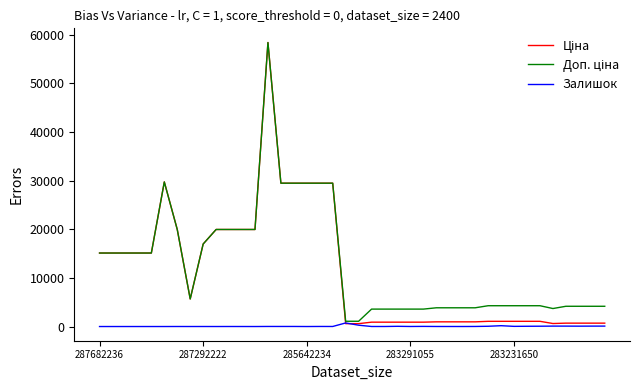

Reading right to left, list all the values displayed in this chart.

Ціна: 694.3	694.3	694.3	694.3	617.0	1069.8	1069.8	1069.8	1069.8	1069.8	963.5	963.5	963.5	963.5	895.9	895.9	895.9	895.9	895.9	589.9	589.9	29491.5	29491.5	29491.5	29491.5	29491.5	58426.5	19964.2	19964.2	19964.2	19964.2	16976.3	5673.8	19964.2	29747.2	15120.0	15120.0	15120.0	15120.0	15120.0
Доп. ціна: 4165.6	4165.6	4165.6	4165.6	3701.9	4279.1	4279.1	4279.1	4279.1	4279.1	3854.0	3854.0	3854.0	3854.0	3583.6	3583.6	3583.6	3583.6	3583.6	1081.7	1081.7	29491.5	29491.5	29491.5	29491.5	29491.5	58426.5	19964.2	19964.2	19964.2	19964.2	16976.3	5673.8	19964.2	29747.2	15120.0	15120.0	15120.0	15120.0	15120.0
Залишок: 87.0	84.0	75.0	84.0	86.0	64.0	53.0	34.0	169.0	54.0	12.0	4.0	6.0	8.0	26.0	9.0	43.0	6.0	7.0	272.0	735.0	9.0	13.0	0.0	13.0	12.0	14.0	0.0	3.0	5.0	1.0	4.0	2.0	5.0	0.0	0.0	0.0	0.0	0.0	0.0